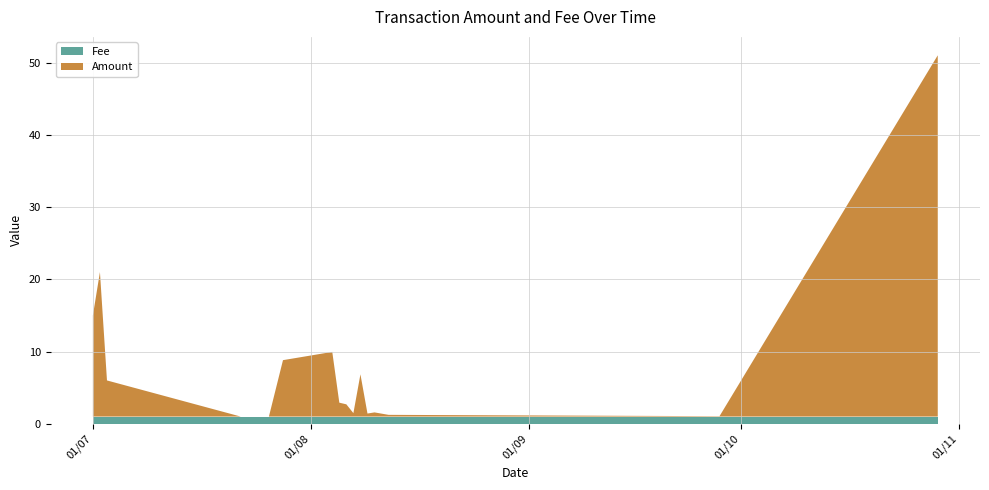

Rank the categories by Fee value from highest to lowest.

2017-07-01, 2017-07-02, 2017-07-03, 2017-07-22, 2017-07-26, 2017-07-28, 2017-08-04, 2017-08-05, 2017-08-06, 2017-08-07, 2017-08-08, 2017-08-09, 2017-08-10, 2017-08-12, 2017-09-28, 2017-10-29